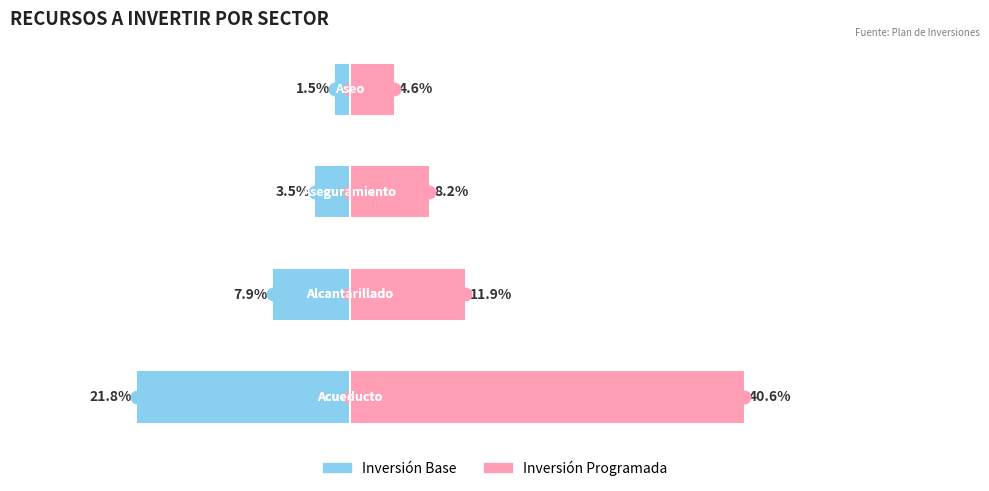

How many groups of bars are there?

4